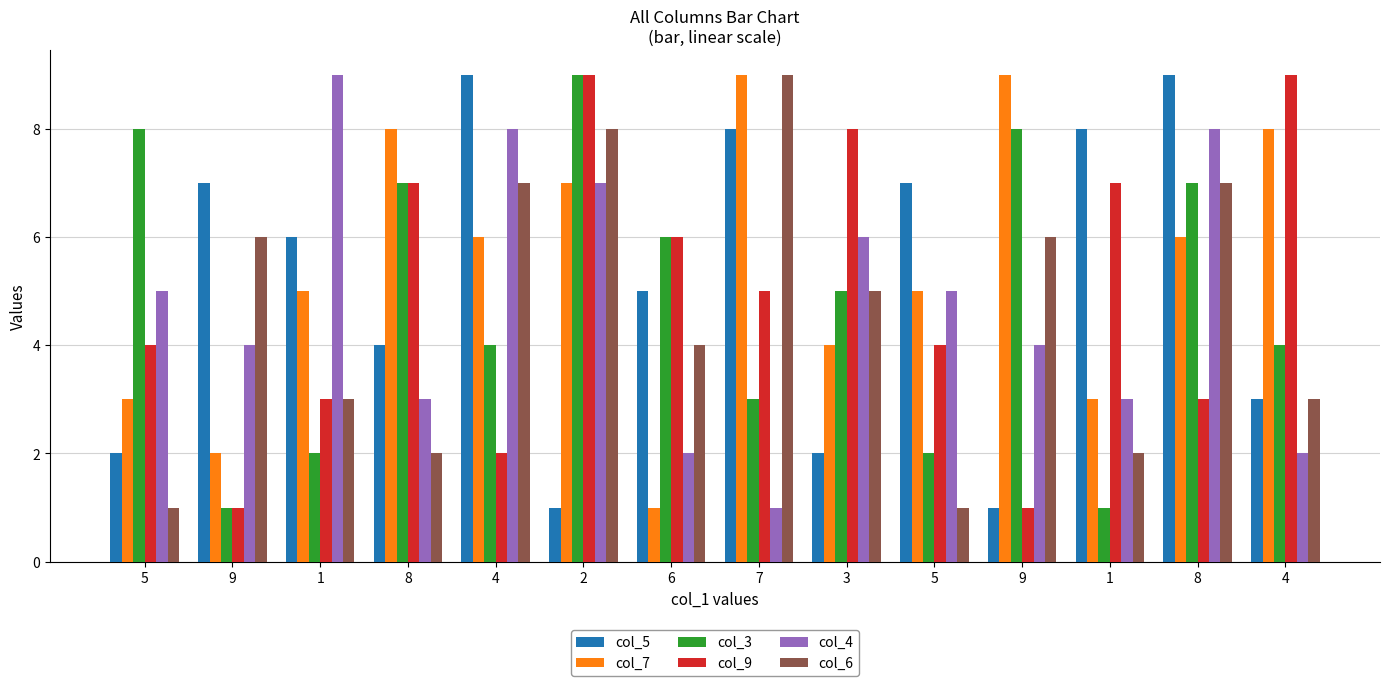

What is the difference between the second highest and minimum values in the col_3 series?

7